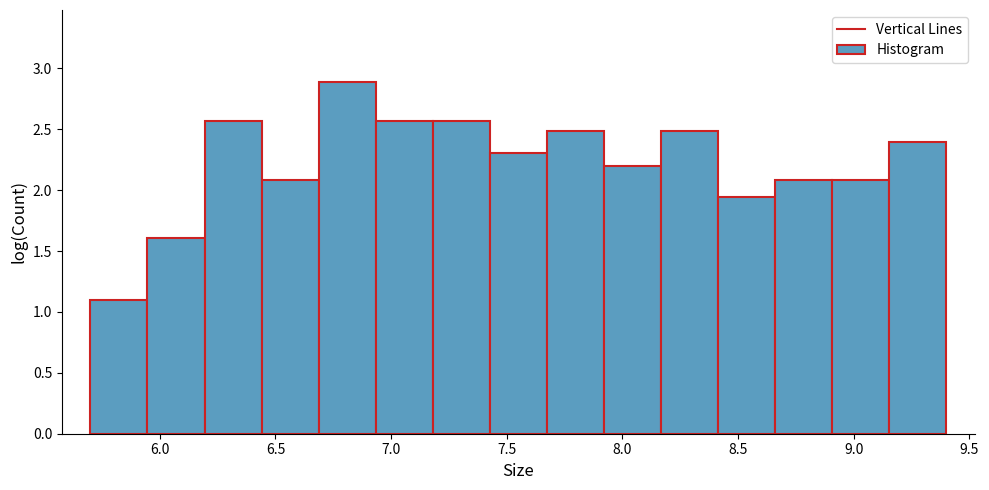

Reading left to right, transcribe this chart: for each bar, give the range it covers on the x-axis and its height. Neither the bar edges nor the heights are printed on the chart, so give them approximately, as read against the axes.

5.70 to 5.95: 1.10
5.95 to 6.20: 1.60
6.20 to 6.45: 2.55
6.45 to 6.70: 2.10
6.70 to 6.95: 2.90
6.95 to 7.20: 2.55
7.20 to 7.45: 2.55
7.45 to 7.65: 2.30
7.65 to 7.90: 2.50
7.90 to 8.15: 2.20
8.15 to 8.40: 2.50
8.40 to 8.65: 1.95
8.65 to 8.90: 2.10
8.90 to 9.15: 2.10
9.15 to 9.40: 2.40